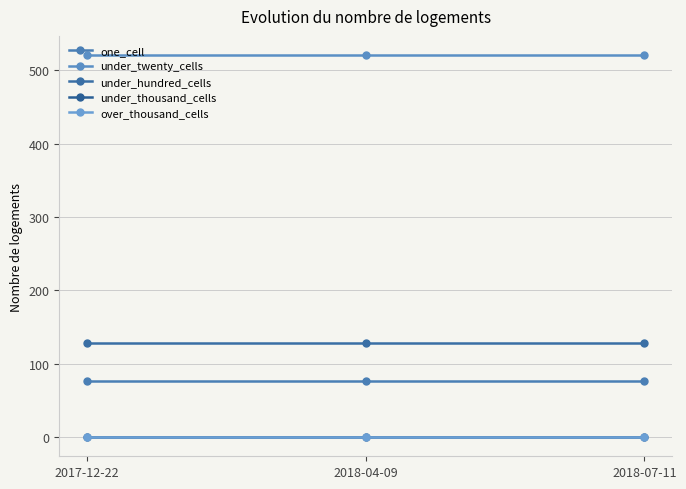

Reading right to left, list all the values displayed in this chart.

one_cell: 76	76	76
under_twenty_cells: 521	521	521
under_hundred_cells: 129	129	129
under_thousand_cells: 0	0	0
over_thousand_cells: 0	0	0